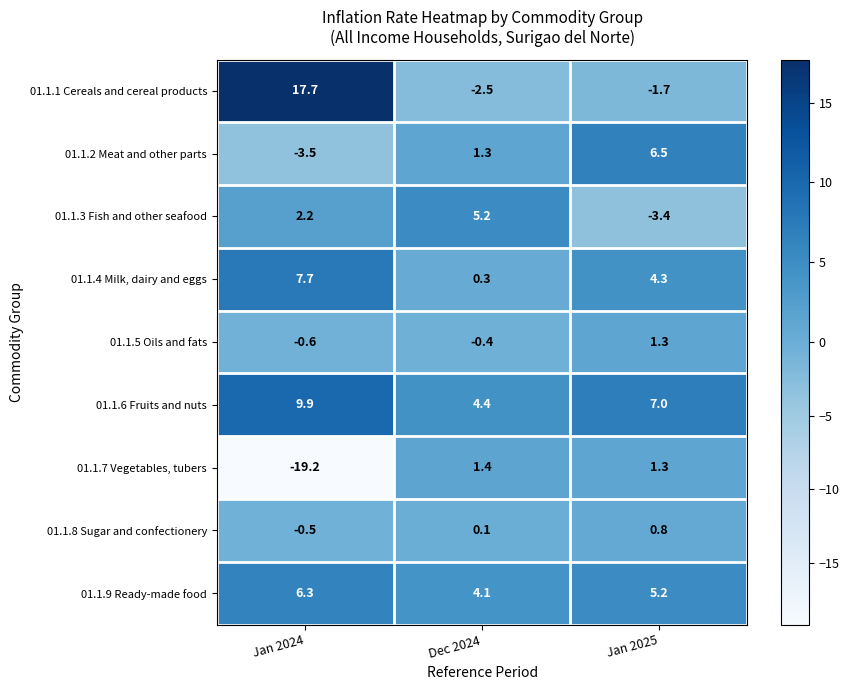

Between Jan 2024 and Dec 2024, which series saw the biggest shift?

01.1.7 Vegetables, tubers